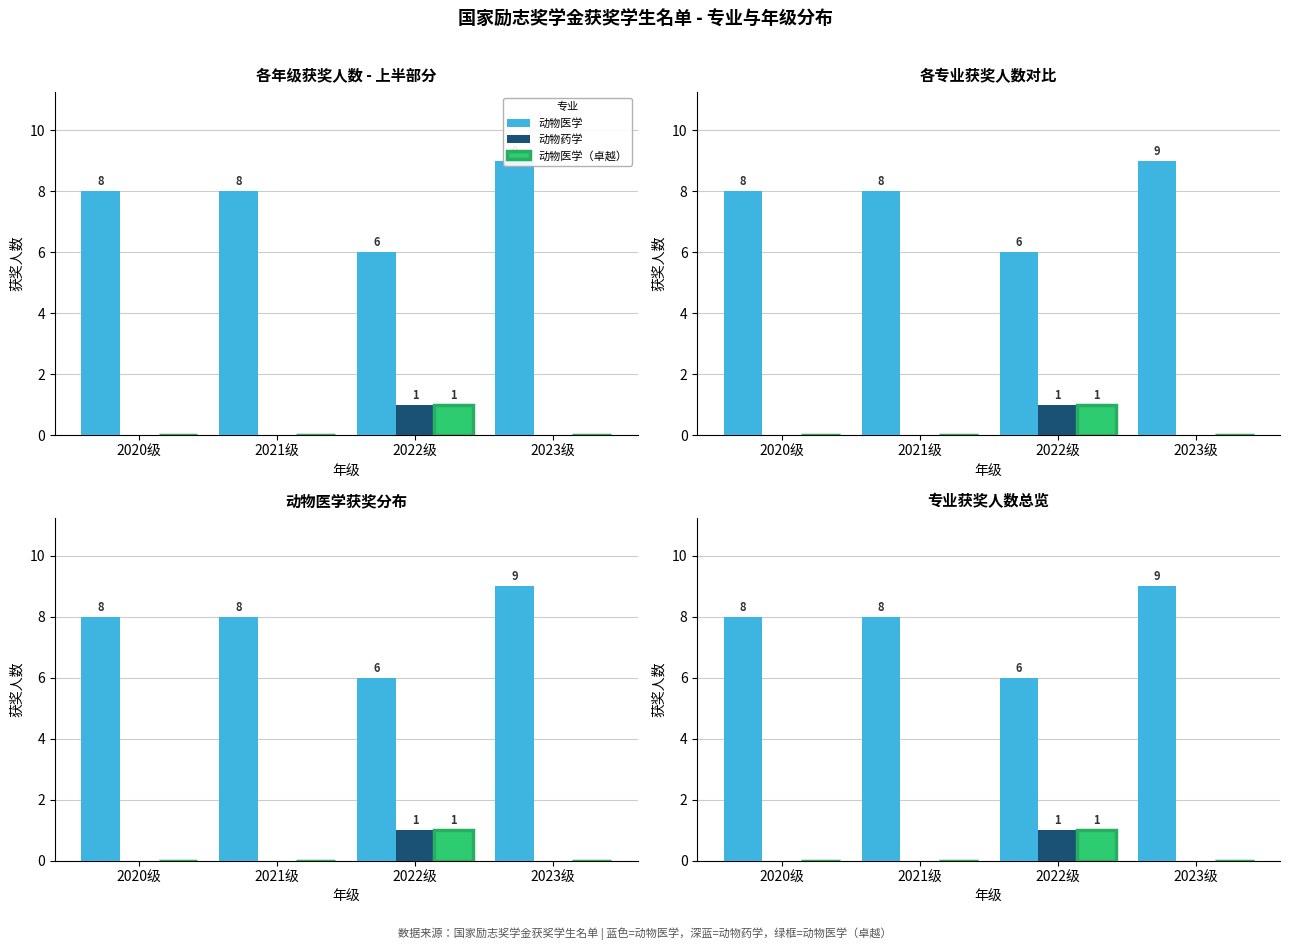

At 2020级, list the series in order from smallest to largest.

动物药学, 动物医学（卓越）, 动物医学